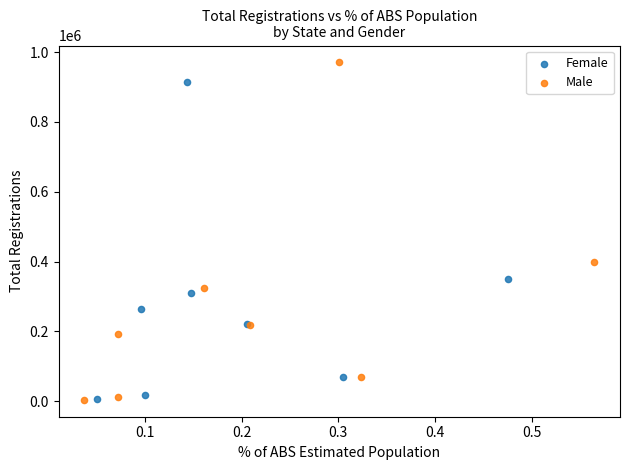

What are all the series names shown in the legend?

Female, Male